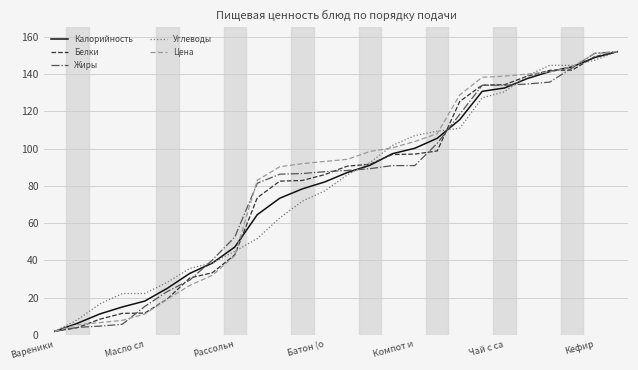

What is the highest value of the Калорийность series?

152.0